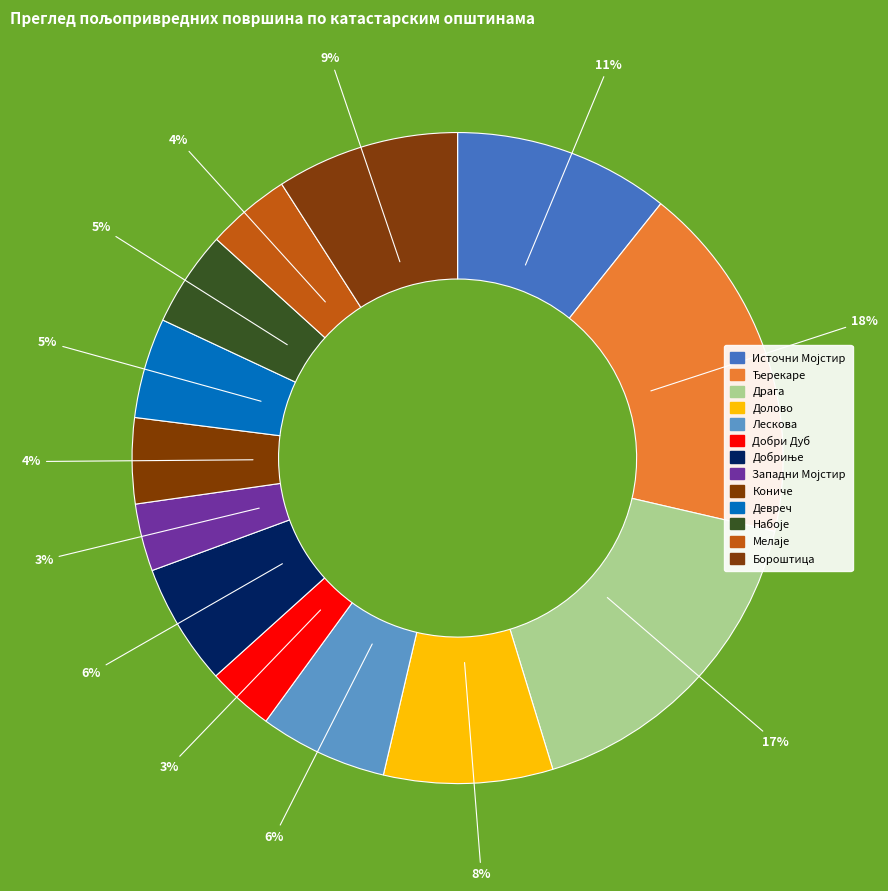

To the nearest percent, what percentage of the pie is Ђерекаре?

18%